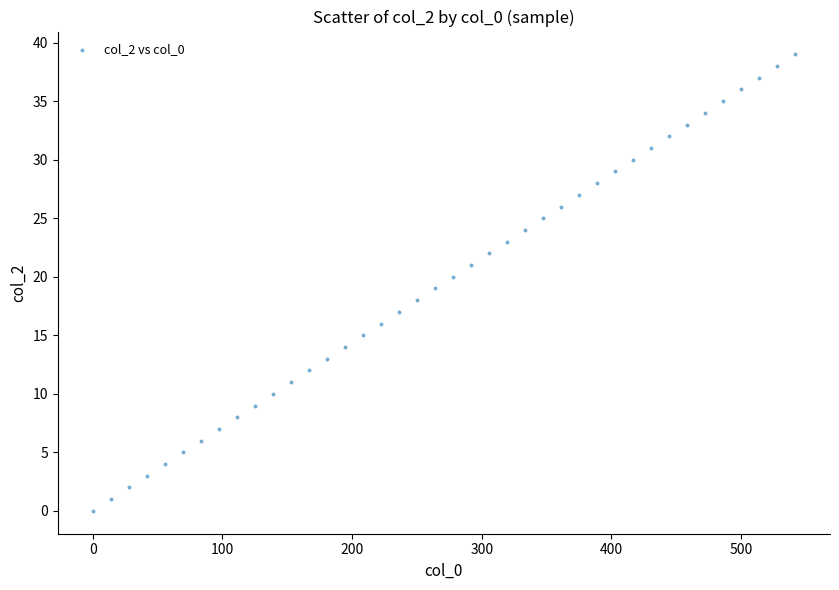

What is the range of Y values (max minus min)?

39